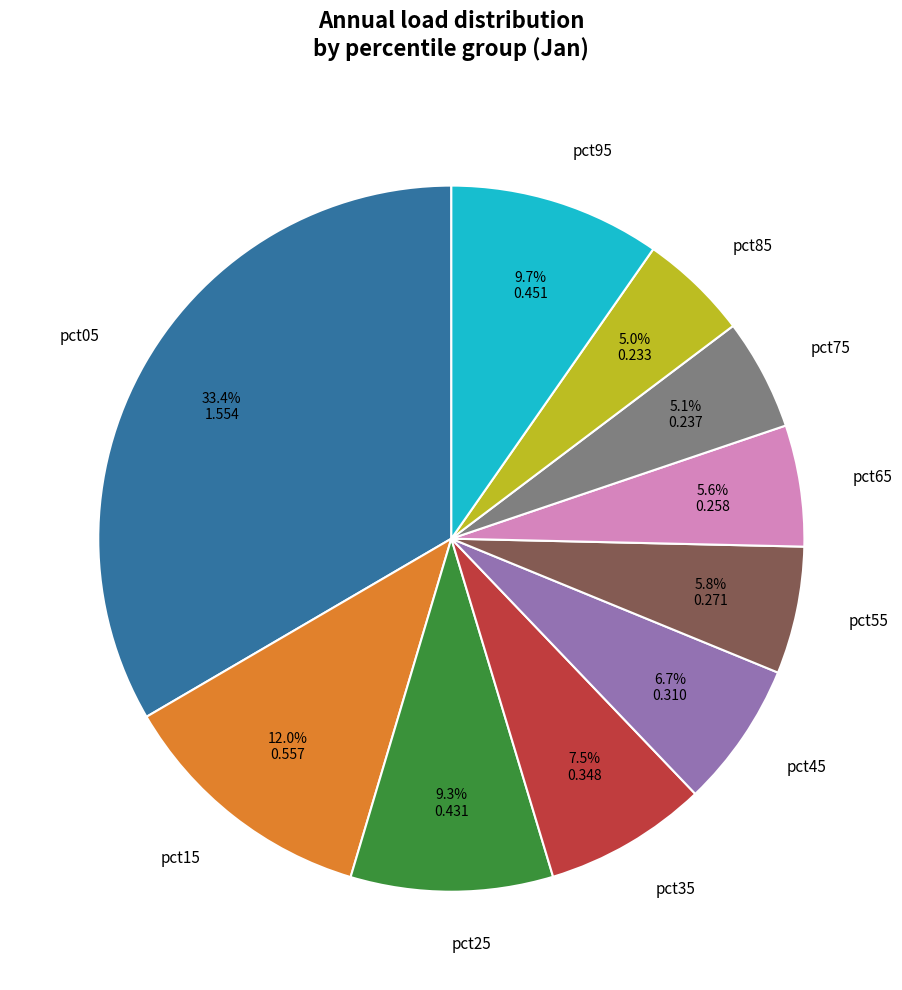

Which has a higher value, pct05 or pct25?

pct05